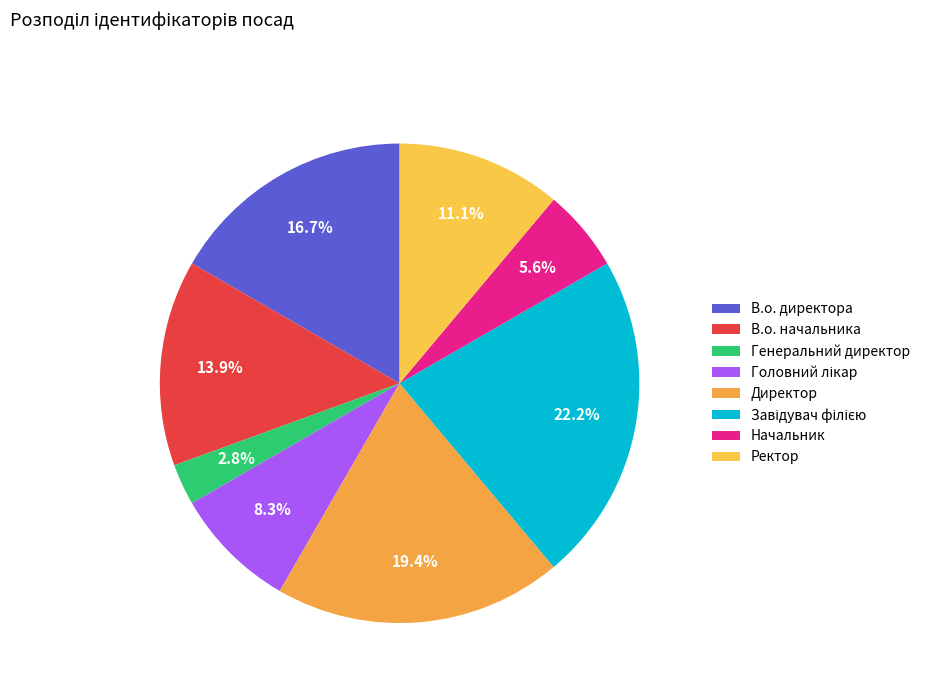

What percentage is the Директор slice, to the nearest percent?

19%